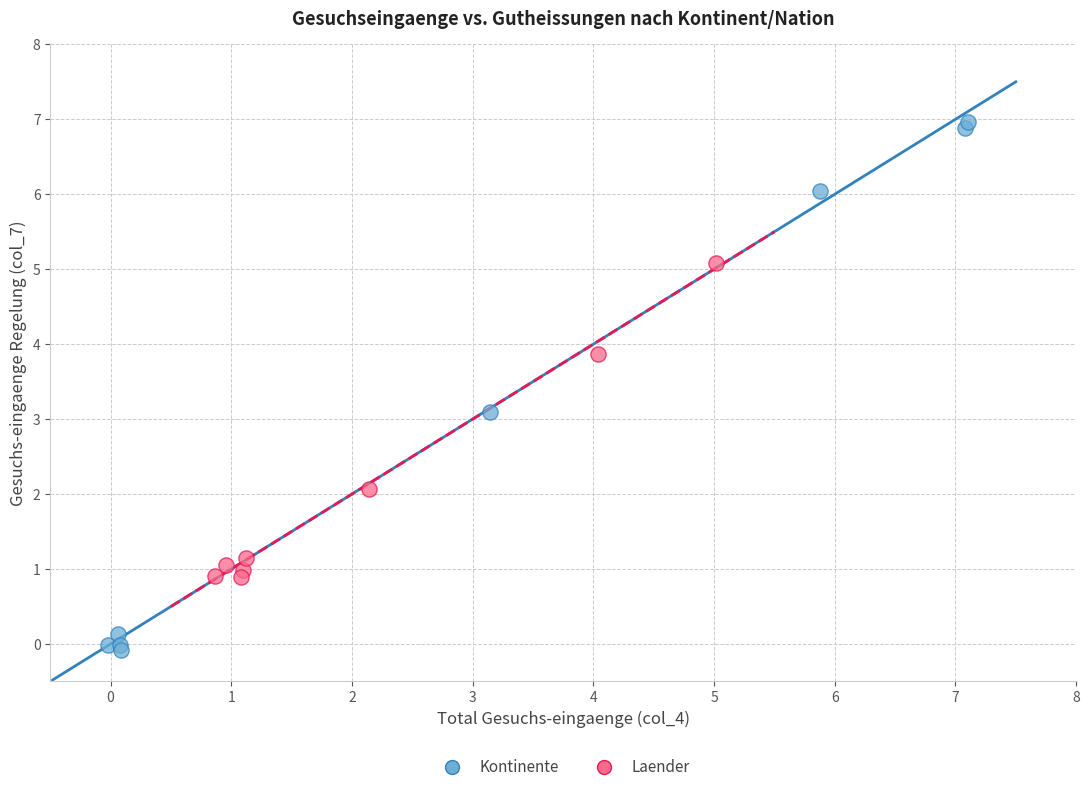

Which series contains the lowest Y value?

Kontinente